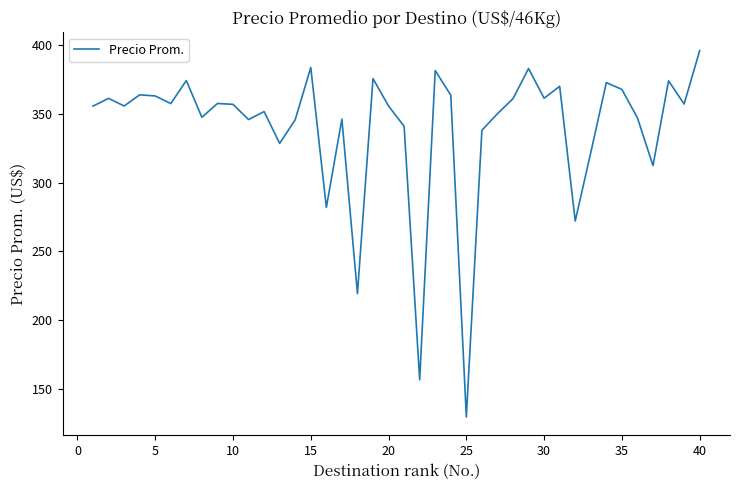

What is the minimum value shown in the chart?

129.6